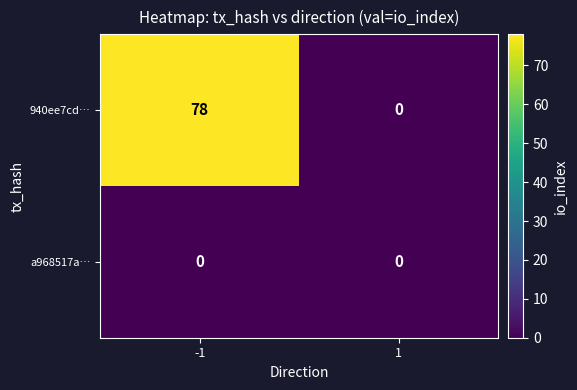

Reading left to right, list all the values displayed in this chart.

940ee7cd…: -1=78	1=0
a968517a…: -1=0	1=0